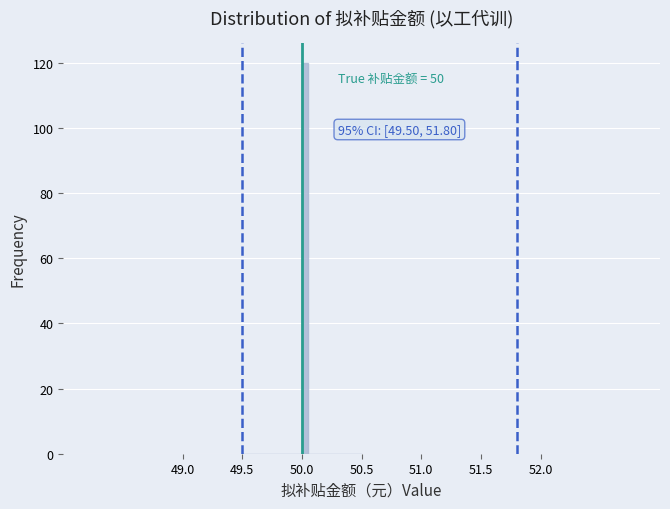

Read against the x-axis, roughly where is the centre of the tallest bar?

50.05